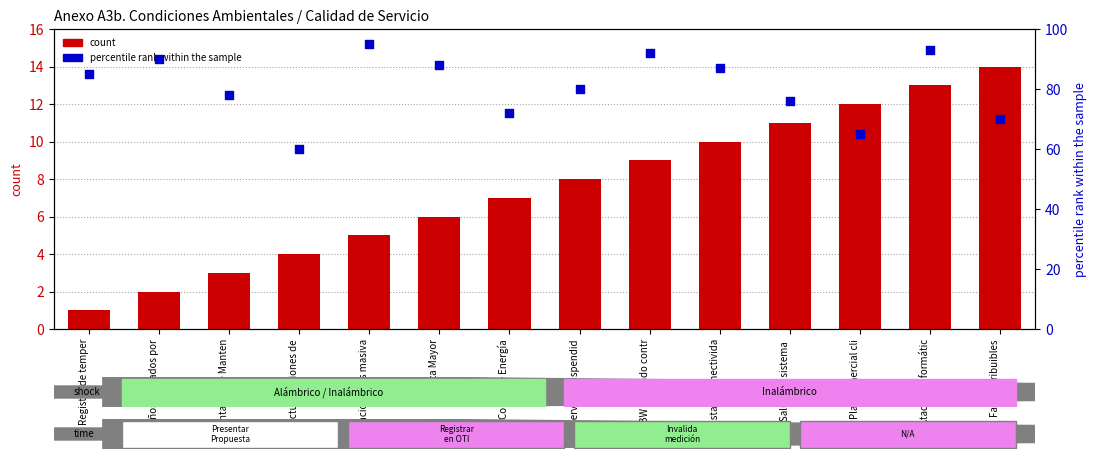

Which series has the largest total across all categories?

percentile rank within the sample